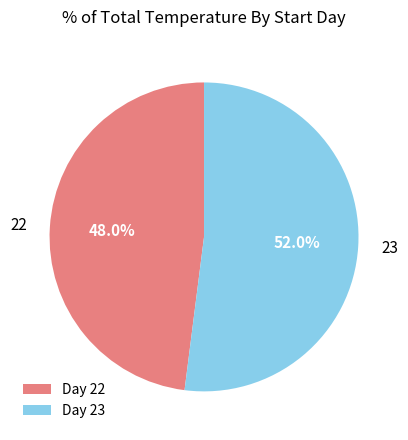

Between Day 22 and Day 23, which is larger?

Day 23